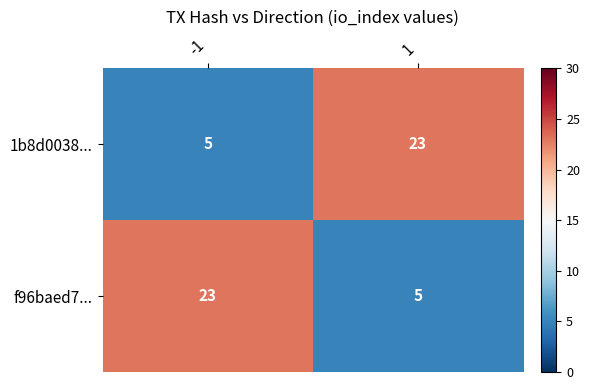

What is the greatest value displayed?

23